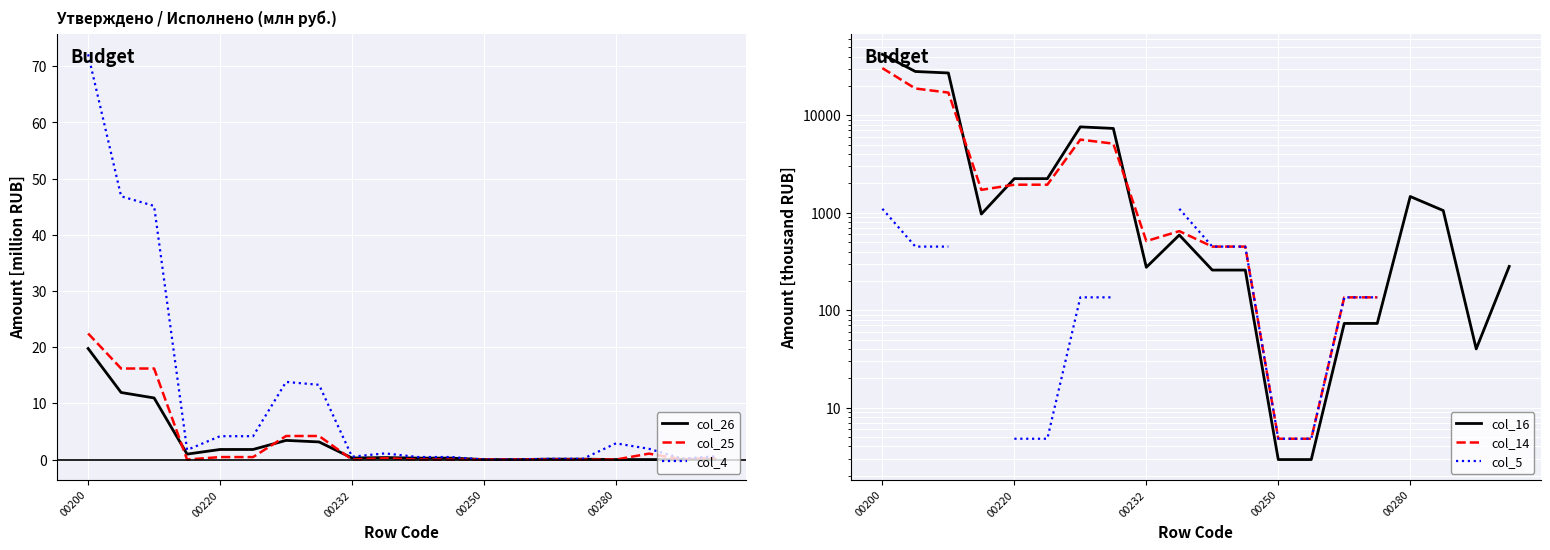

Is it true that col_16 equals 7330.0 at 7?

True